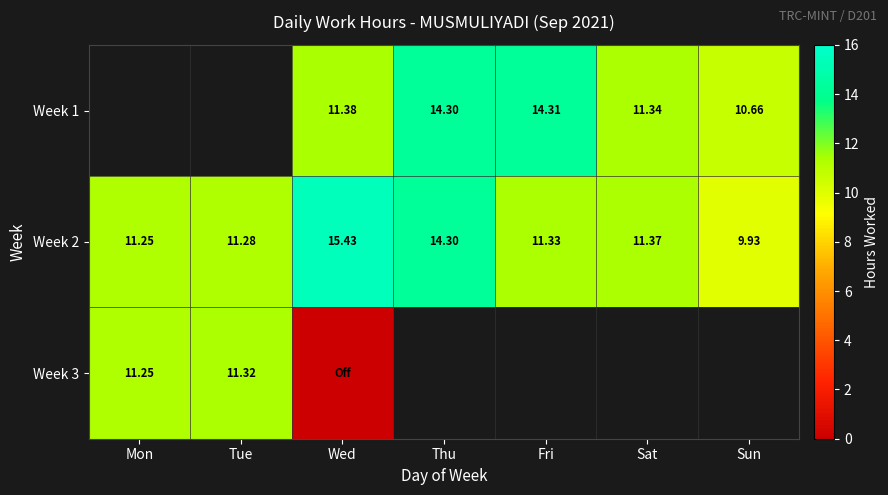

Is the value of Week 2 at Sat greater than the value of Week 1 at Sat?

Yes